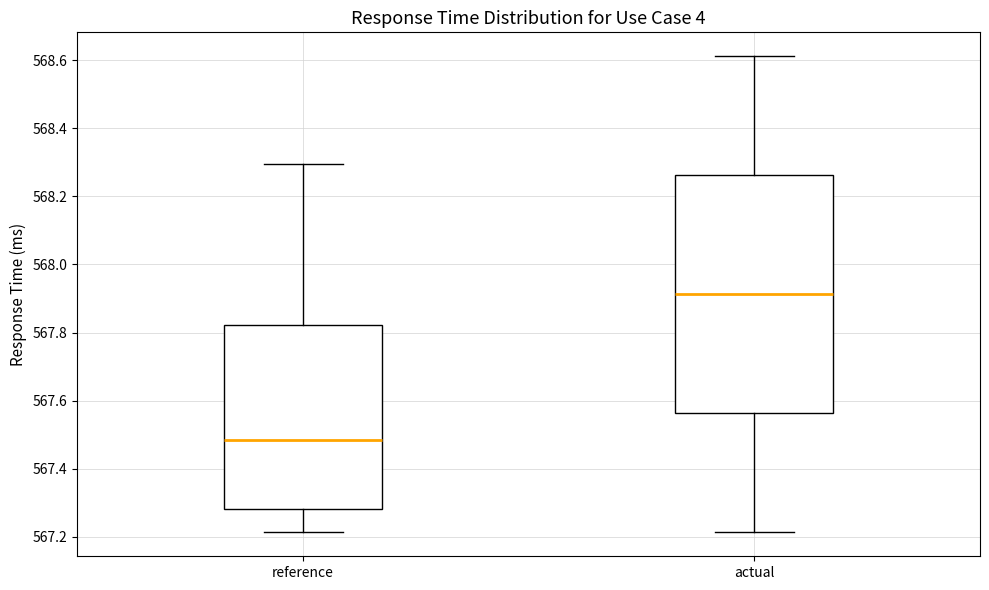

Which box's median line is the lowest?

reference